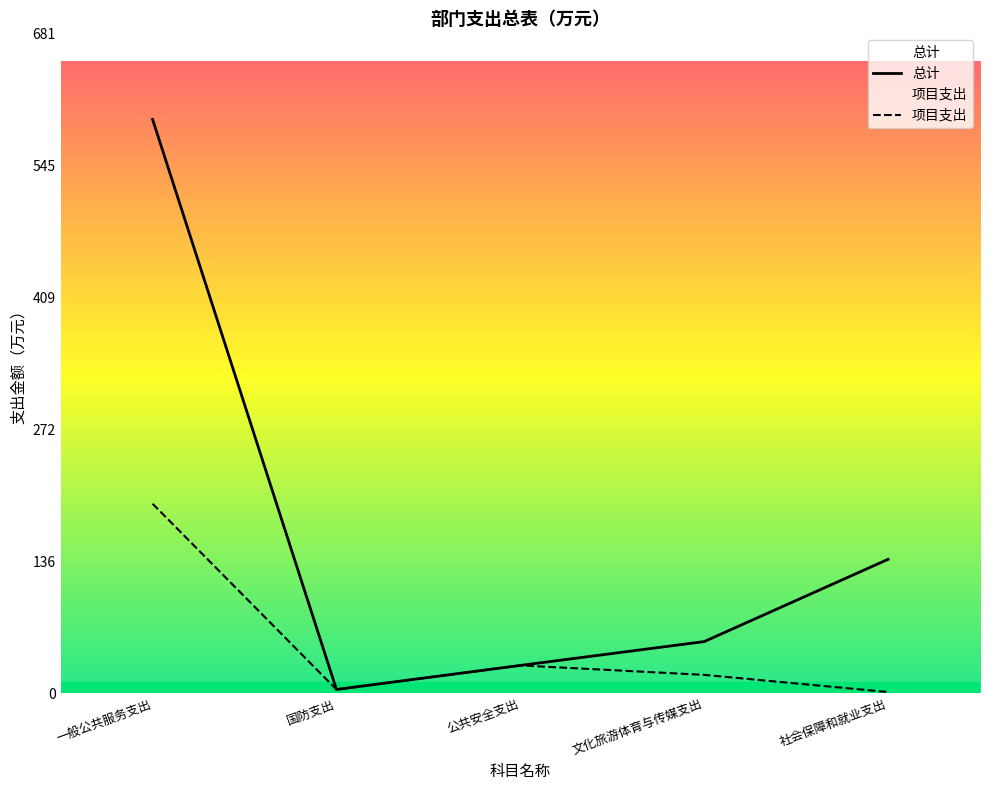

Rank the series by their average value, from highest to lowest.

总计, 项目支出